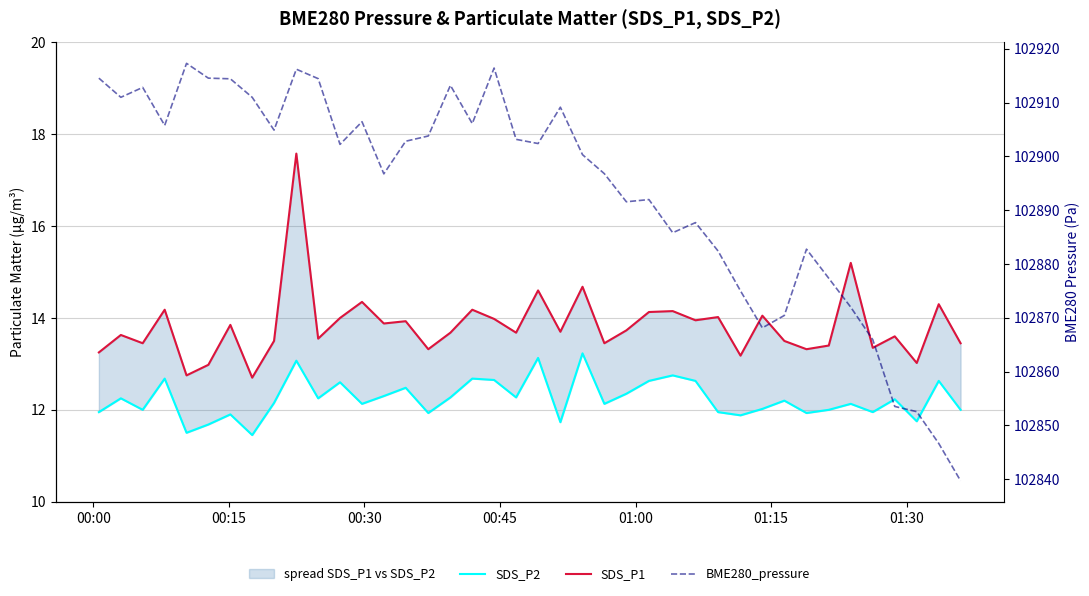

Which series has the largest total across all categories?

BME280_pressure